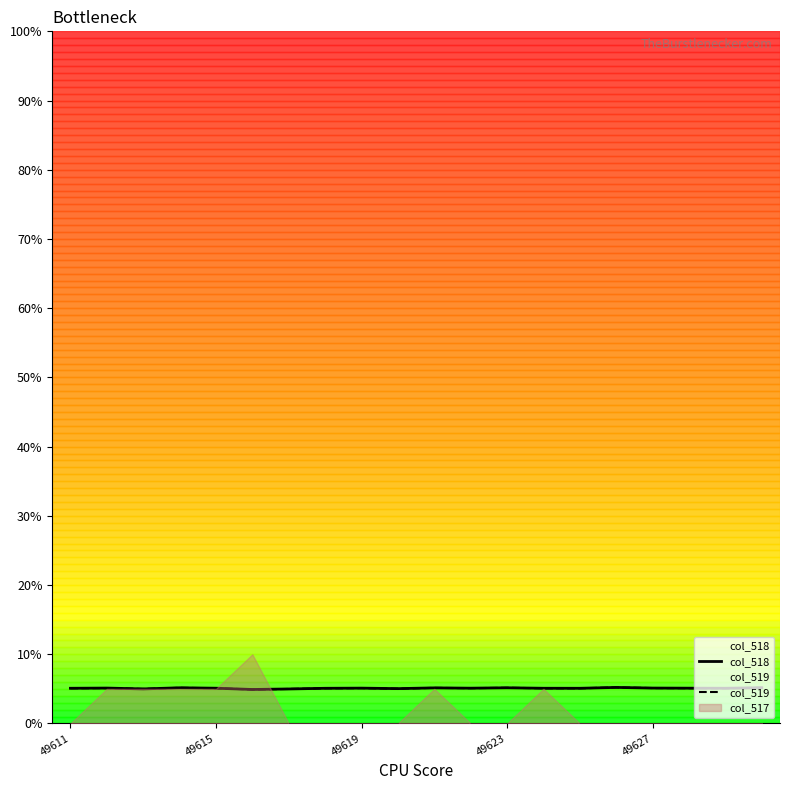

What is the lowest value of the col_518 series?

4.9